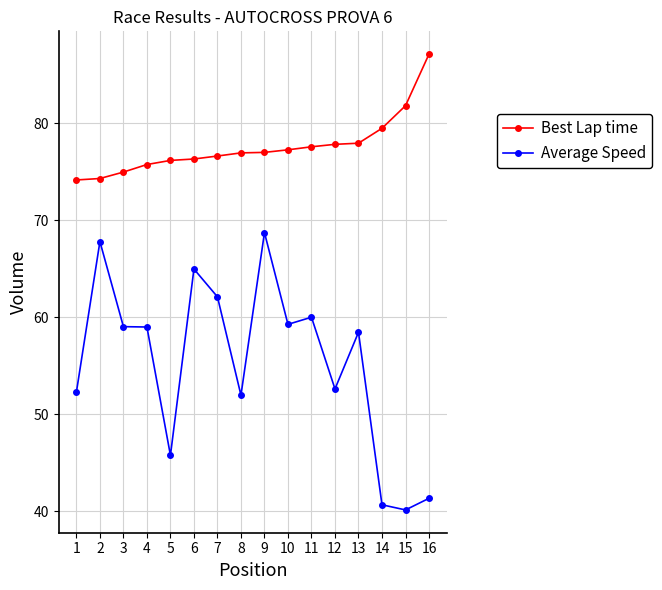

What is the total value across all series at 13?

136.4